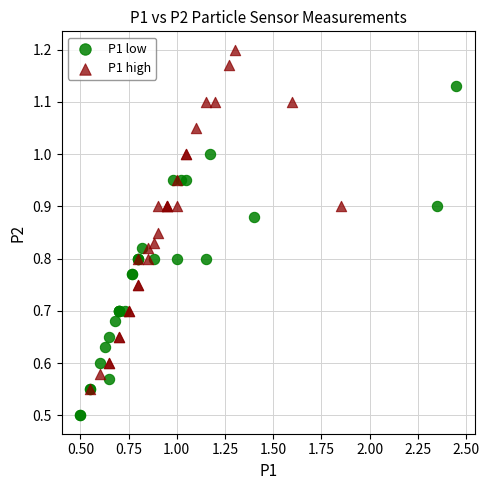

Which series reaches the minimum Y coordinate?

P1 low